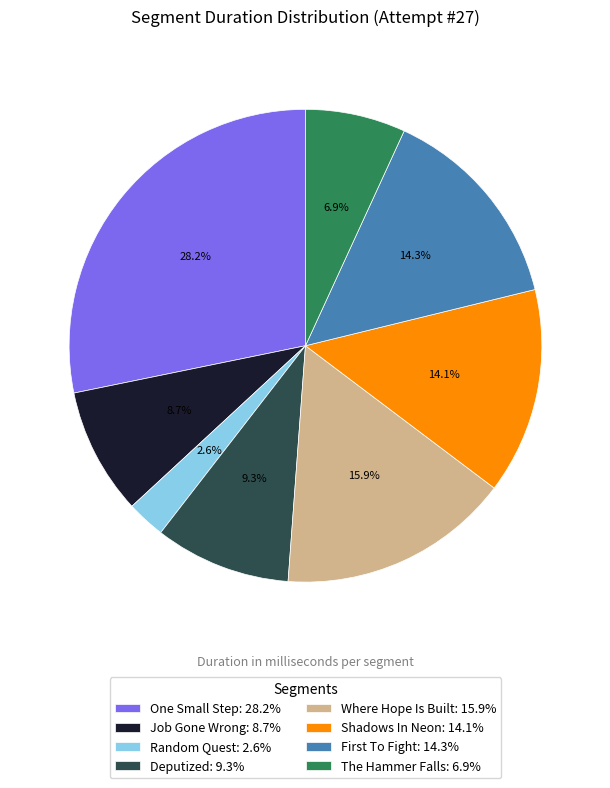

Does any single category account for the majority?

No